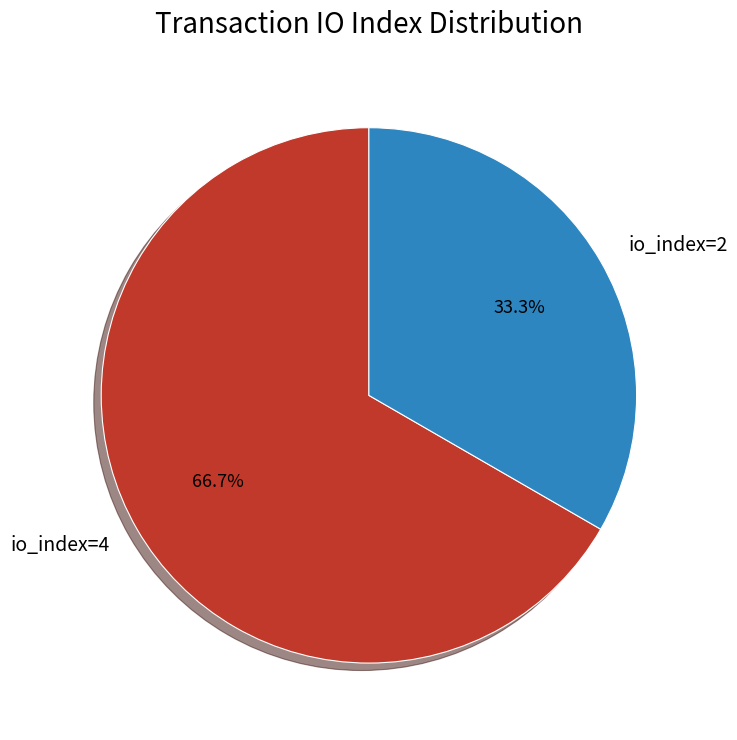

Is it true that io_index=2 is 33% of the pie?

True